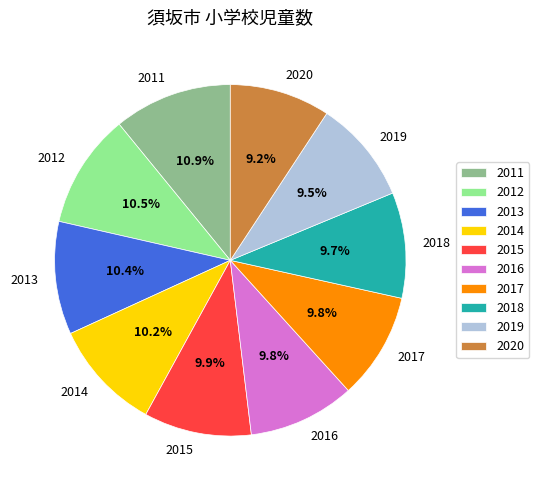

What percentage is the 2016 slice, to the nearest percent?

10%